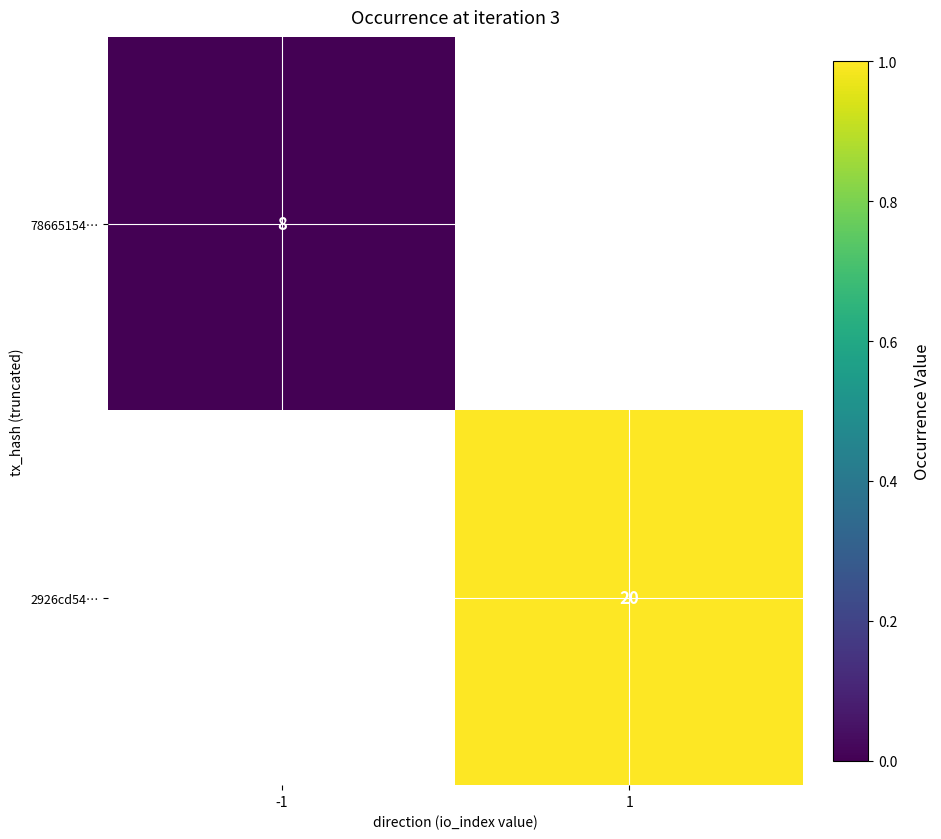

The 2926cd54… series shows 0.3 at 1. True or false?

False